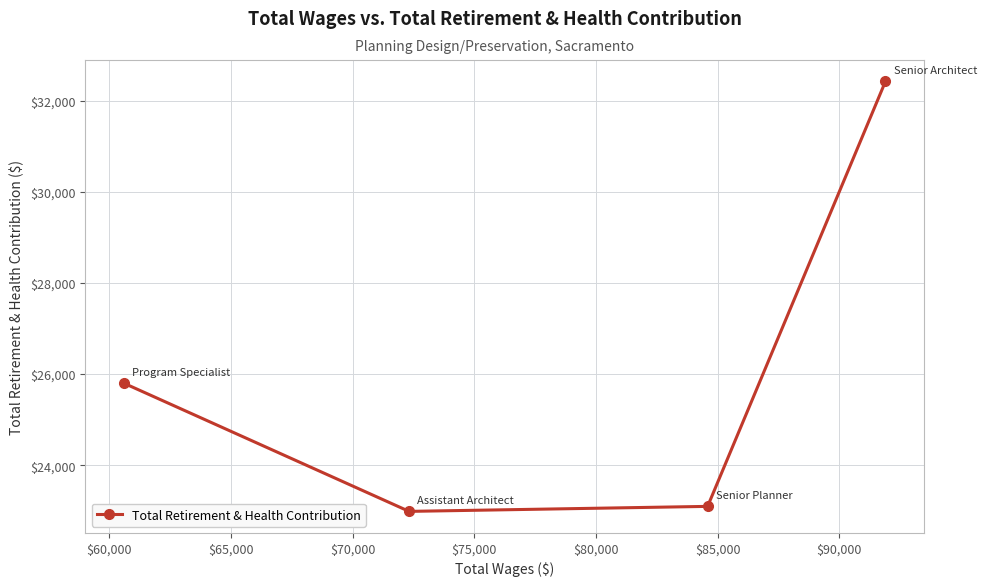

Does the chart display data point markers on the line(s)?

Yes